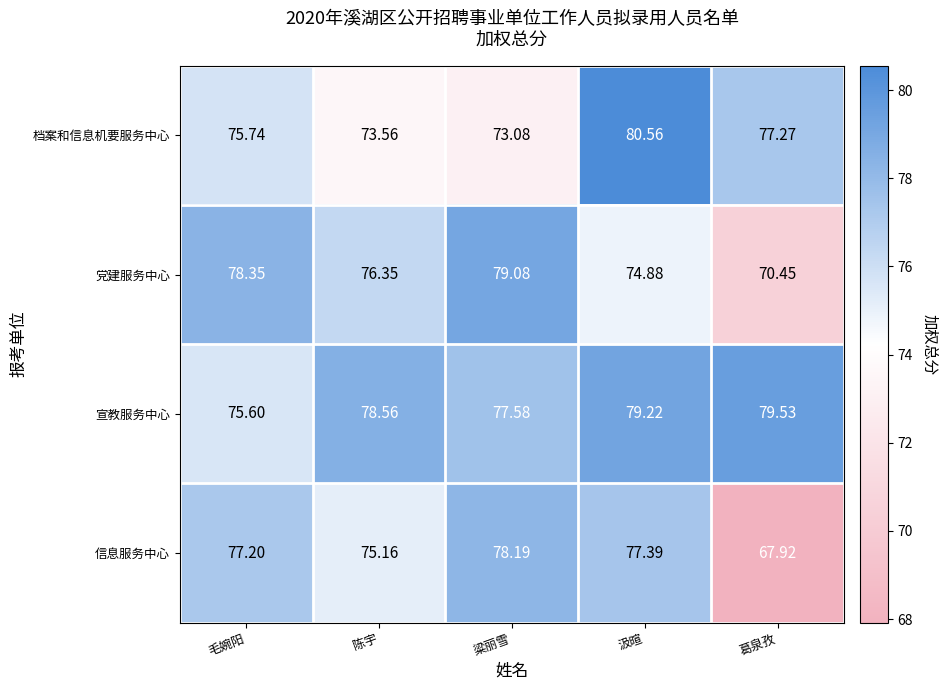

What is the total value across all series at 毛婉阳?

306.9